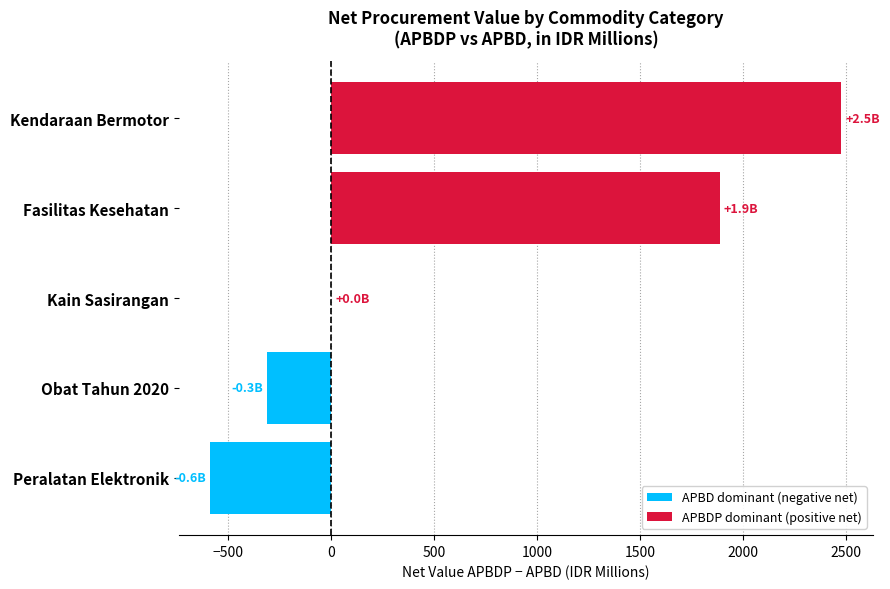

What is the average value?

693.2